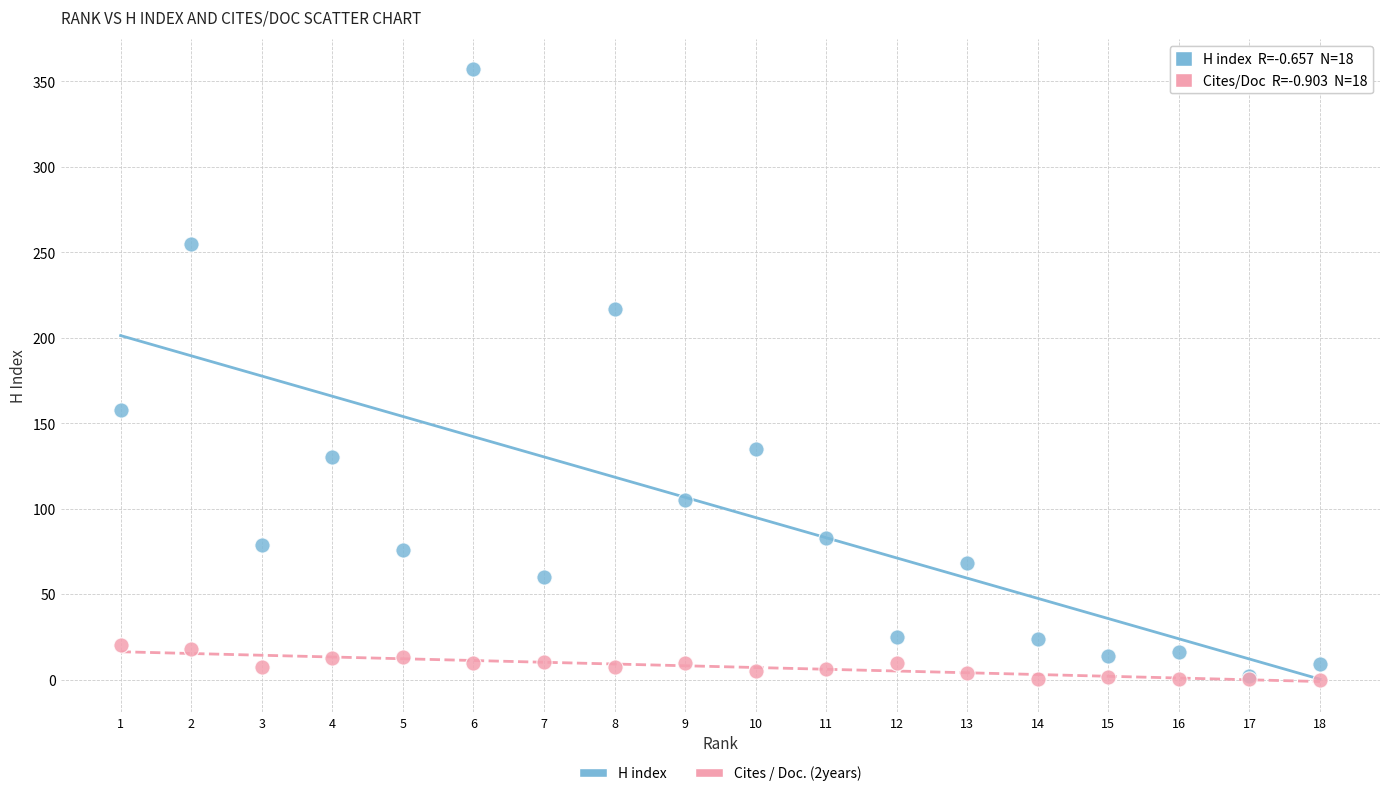

Which series has the widest spread of Y values?

H index